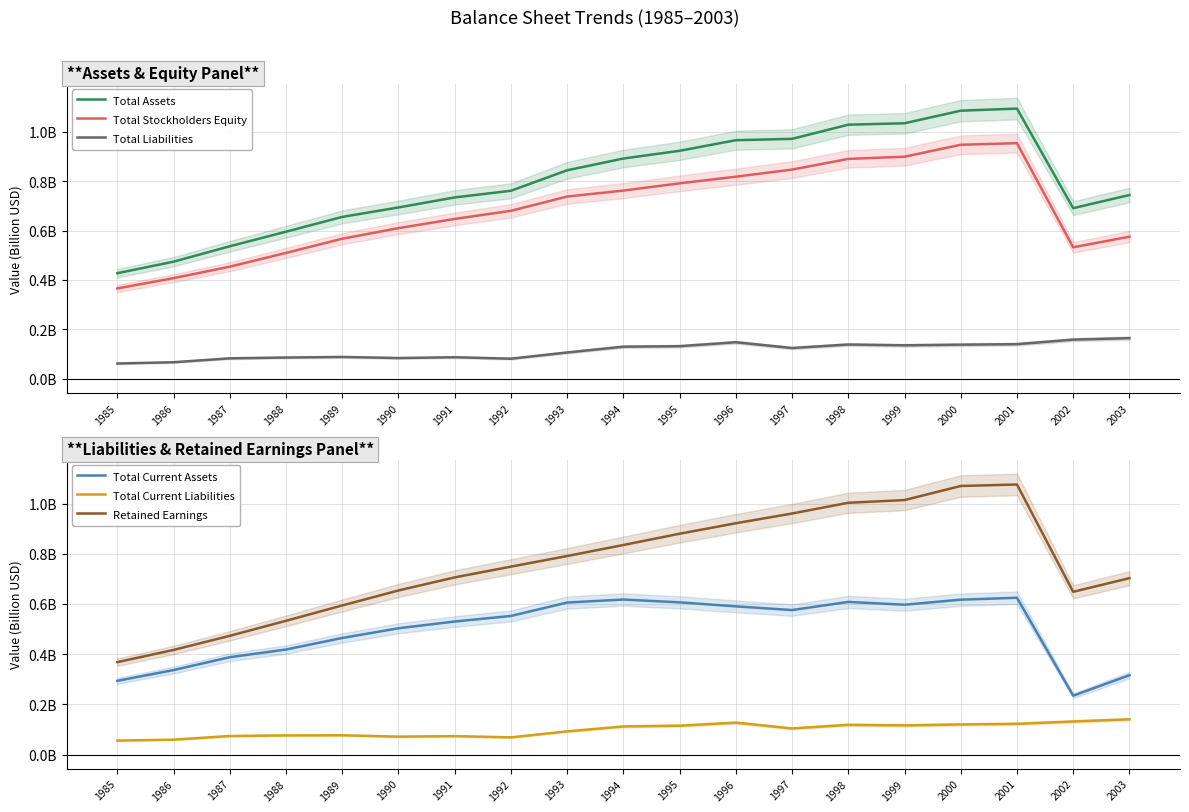

Which label corresponds to the largest value in the chart?

2001